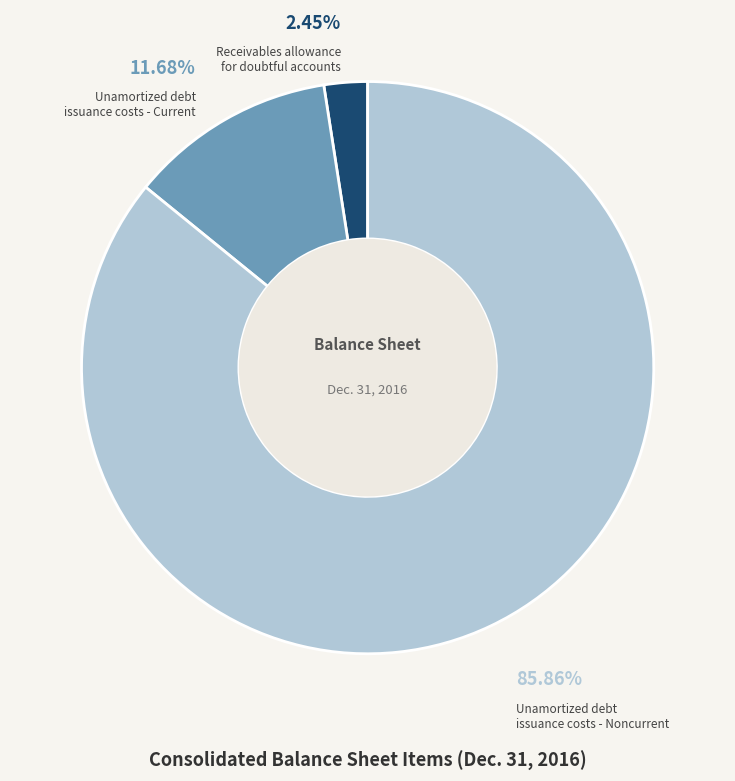

Is there any slice that represents more than half of the pie?

Yes